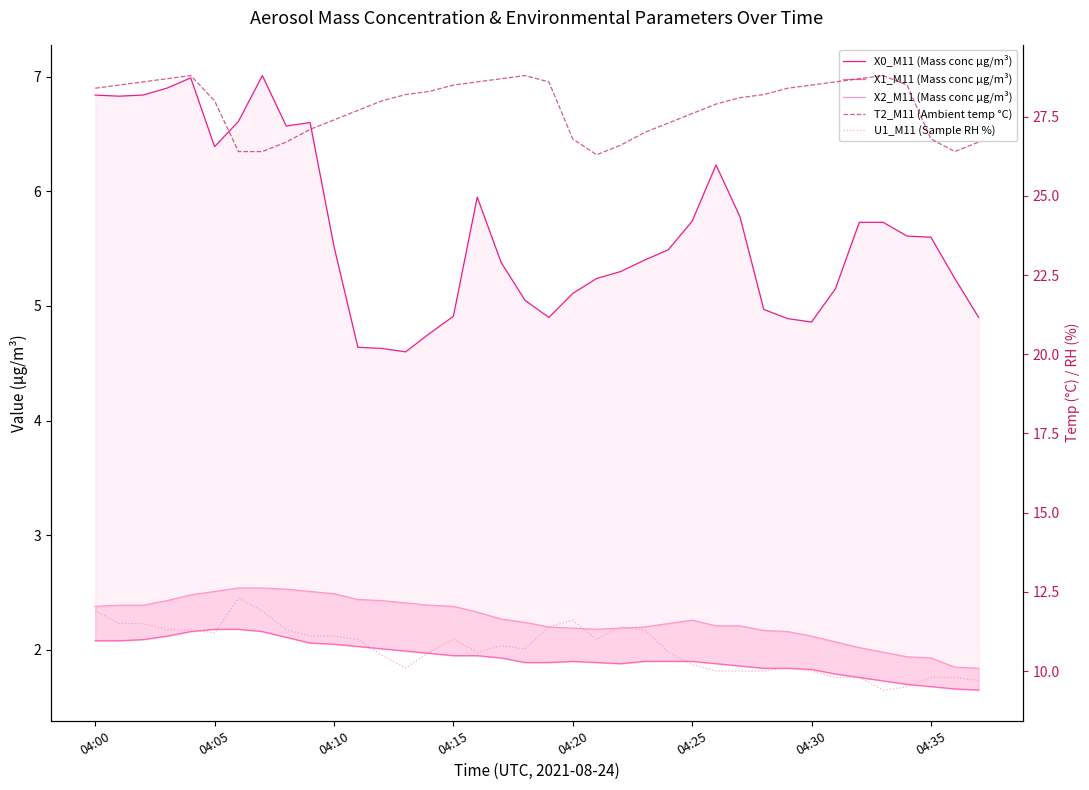

Which series has the widest spread of values?

U1_M11 (Sample RH %)